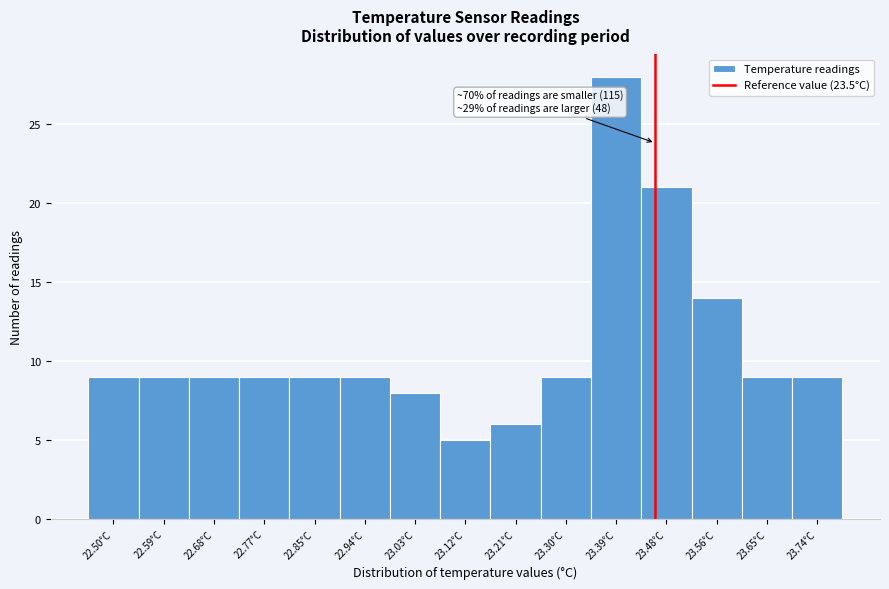

Reading right to left, what are all the values shown in this chart?

23.74°C=9	23.65°C=9	23.56°C=14	23.48°C=21	23.39°C=28	23.30°C=9	23.21°C=6	23.12°C=5	23.03°C=8	22.94°C=9	22.85°C=9	22.77°C=9	22.68°C=9	22.59°C=9	22.50°C=9